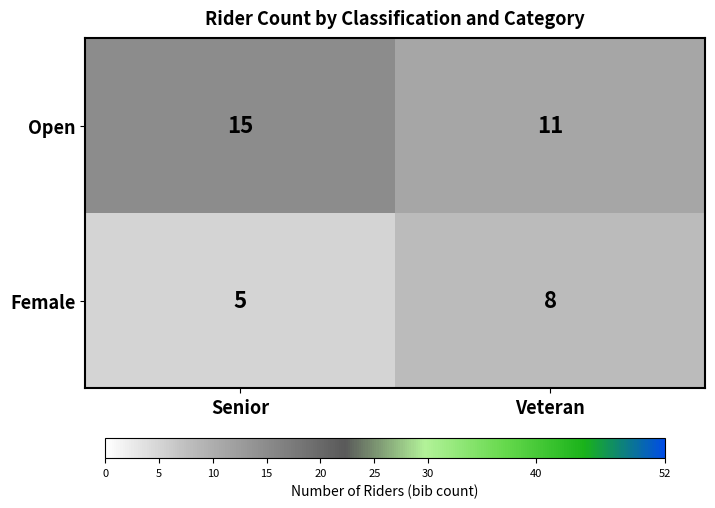

Rank the series at Veteran from highest to lowest value.

Open, Female